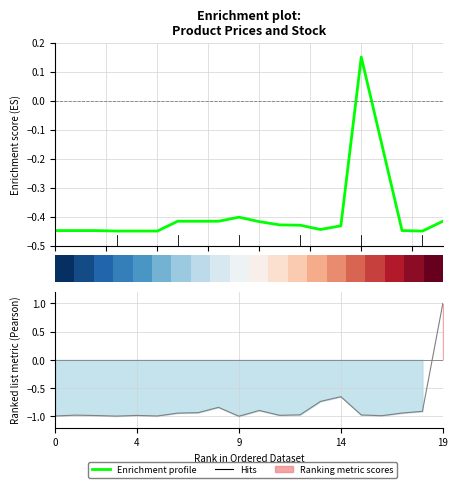

Does the chart display data point markers on the line(s)?

No